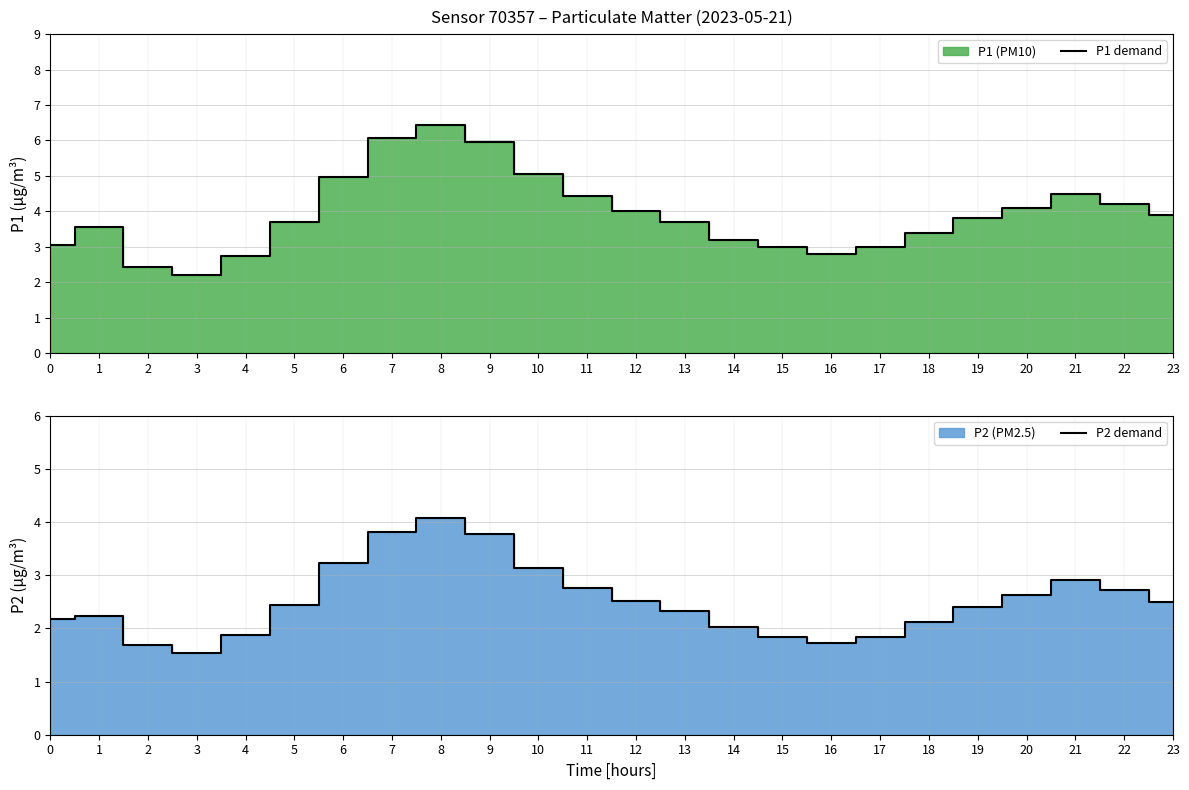

What is the sum of the P1 demand values at 20 and 21?

8.6